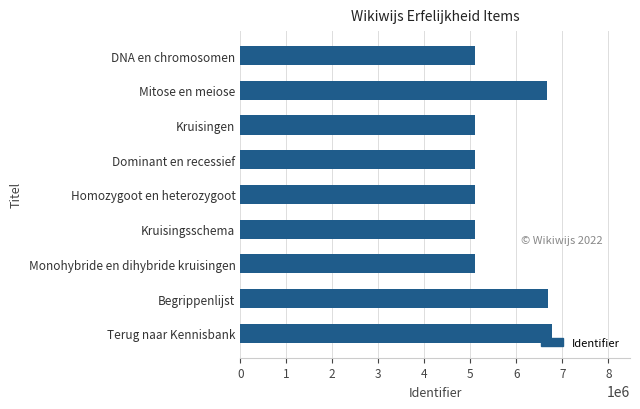

Between Homozygoot en heterozygoot and Begrippenlijst, which is larger?

Begrippenlijst